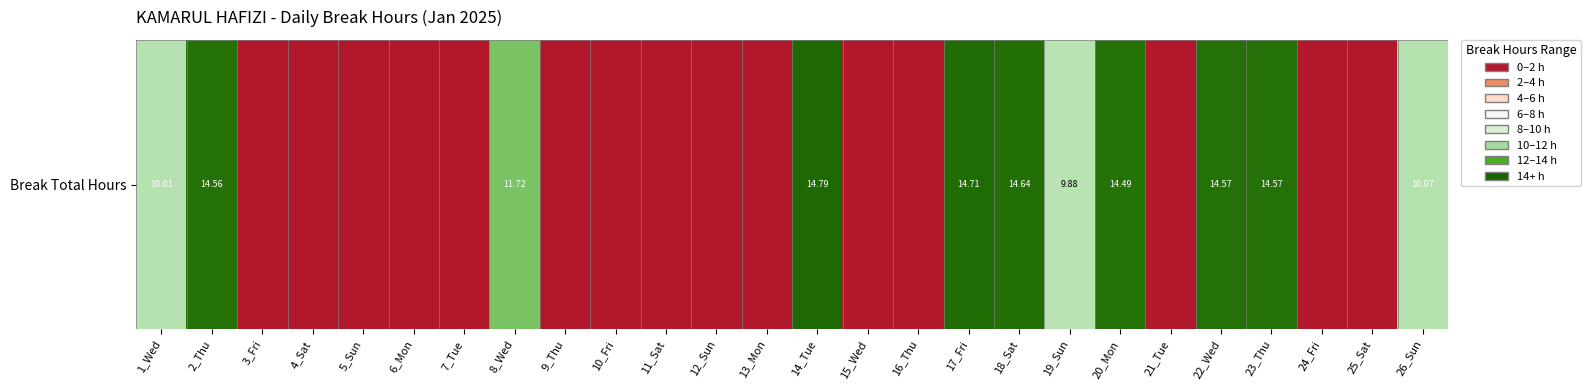

Count the number of values greater than 0.

11